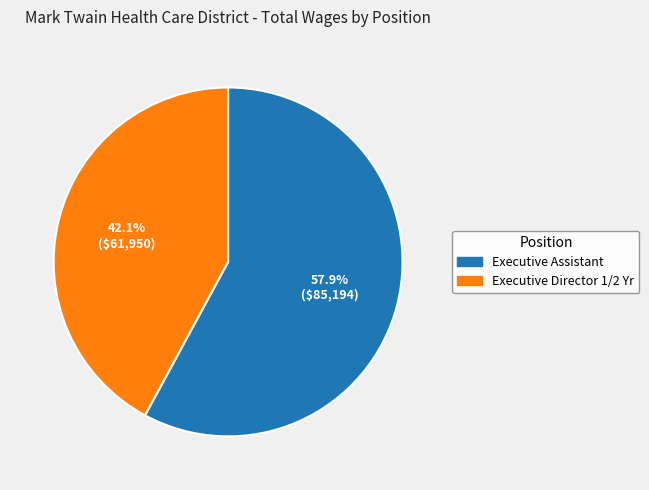

To the nearest percent, what portion does Executive Assistant represent?

58%